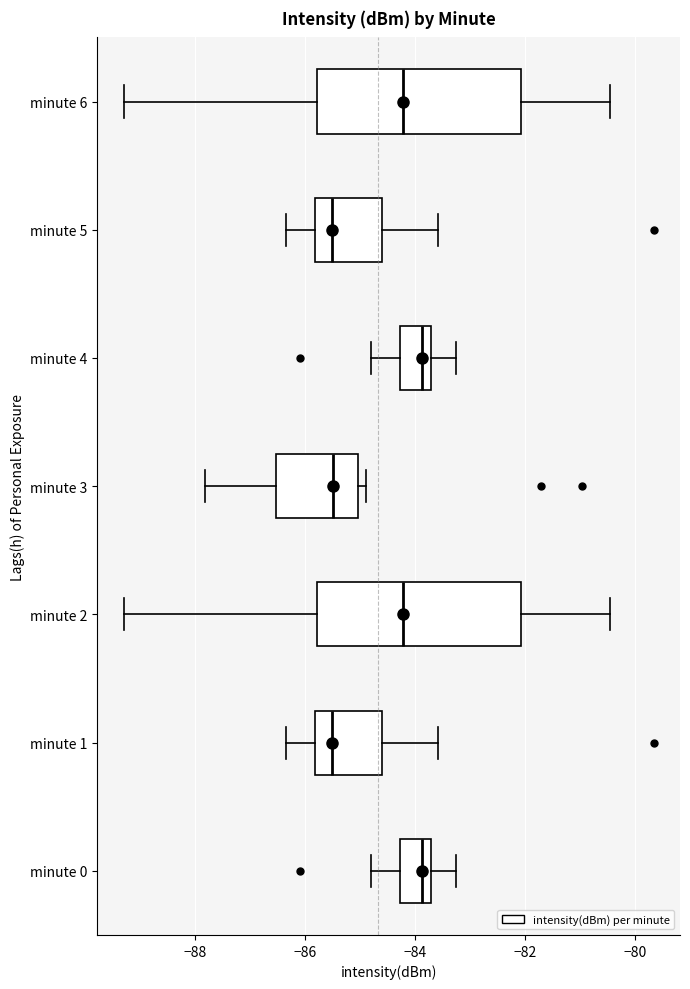

Reading bottom to top, transcribe this box plot: for each box, give where its median line is, the range the box spans, and where its two whiskers end, as read against the x-axis. The values are not printed on the chart, so give them approximately, as read against the axis.

minute 0: median -83.8, box -84.2 to -83.6, whiskers -84.8 to -83.2
minute 1: median -85.6, box -85.8 to -84.6, whiskers -86.4 to -83.6
minute 2: median -84.2, box -85.8 to -82.0, whiskers -89.2 to -80.4
minute 3: median -85.4, box -86.6 to -85.0, whiskers -87.8 to -84.8
minute 4: median -83.8, box -84.2 to -83.6, whiskers -84.8 to -83.2
minute 5: median -85.6, box -85.8 to -84.6, whiskers -86.4 to -83.6
minute 6: median -84.2, box -85.8 to -82.0, whiskers -89.2 to -80.4